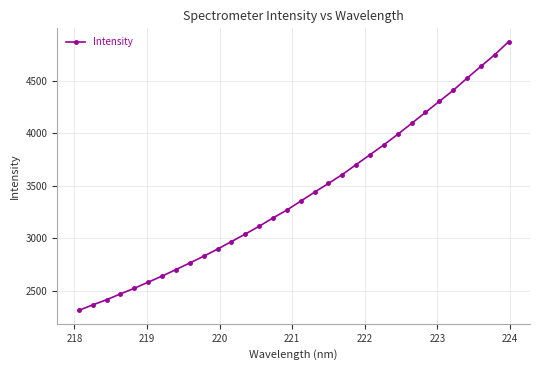

What is the smallest value displayed?

2314.1